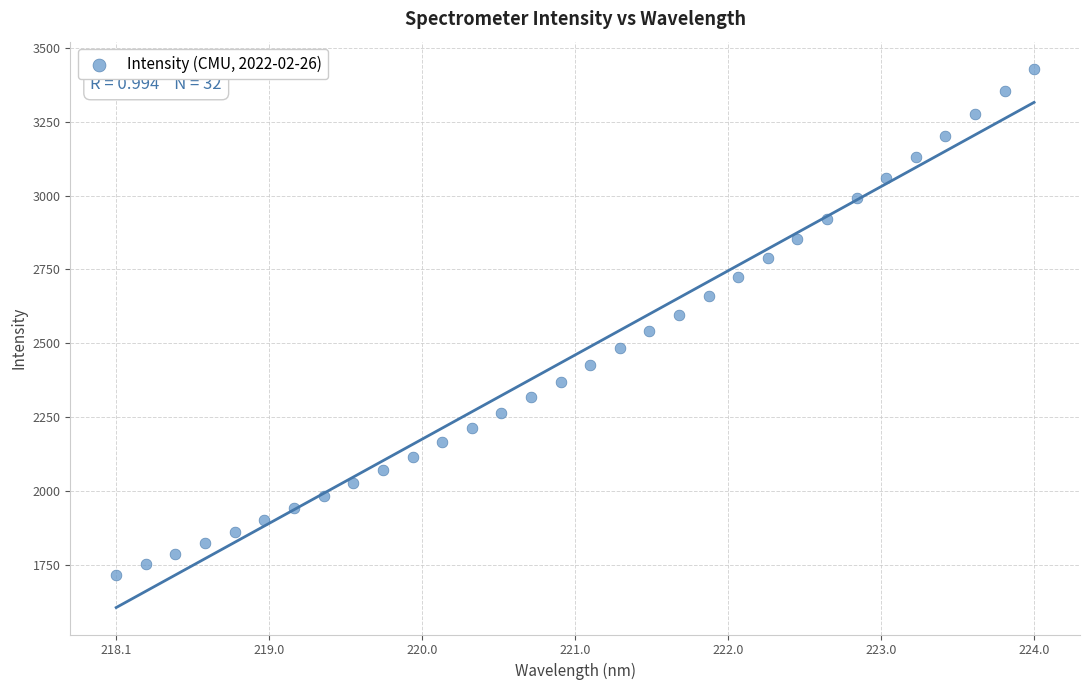

What is the range of Y values (max minus min)?

1713.7